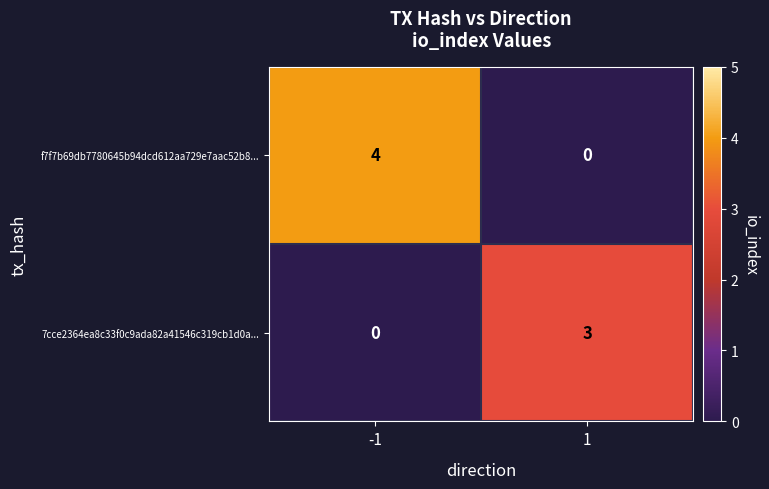

List the series in order of their overall mean, highest first.

f7f7b69db7780645b94dcd612aa729e7aac52b8..., 7cce2364ea8c33f0c9ada82a41546c319cb1d0a...